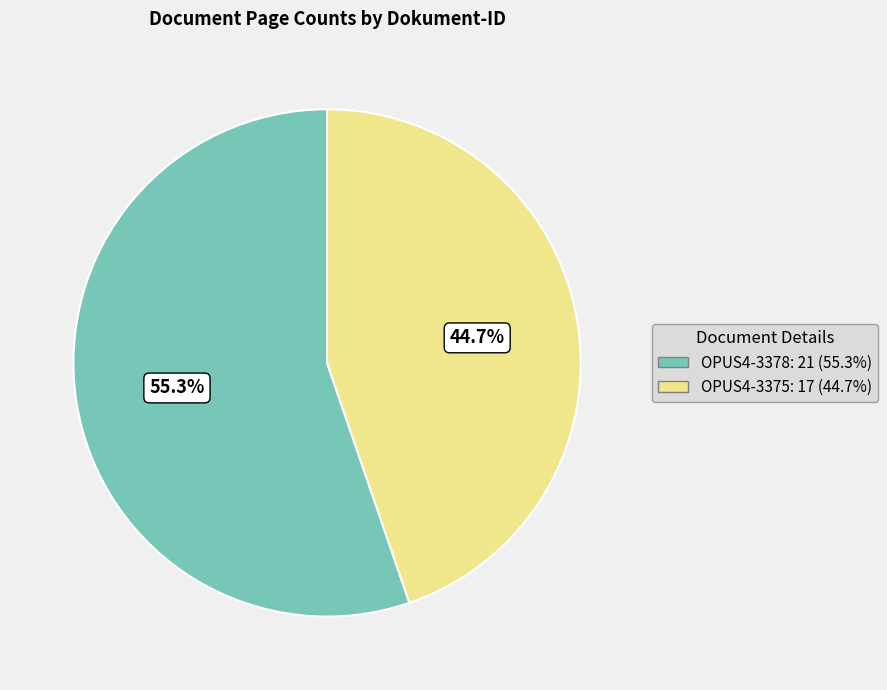

Which category accounts for the majority?

OPUS4-3378